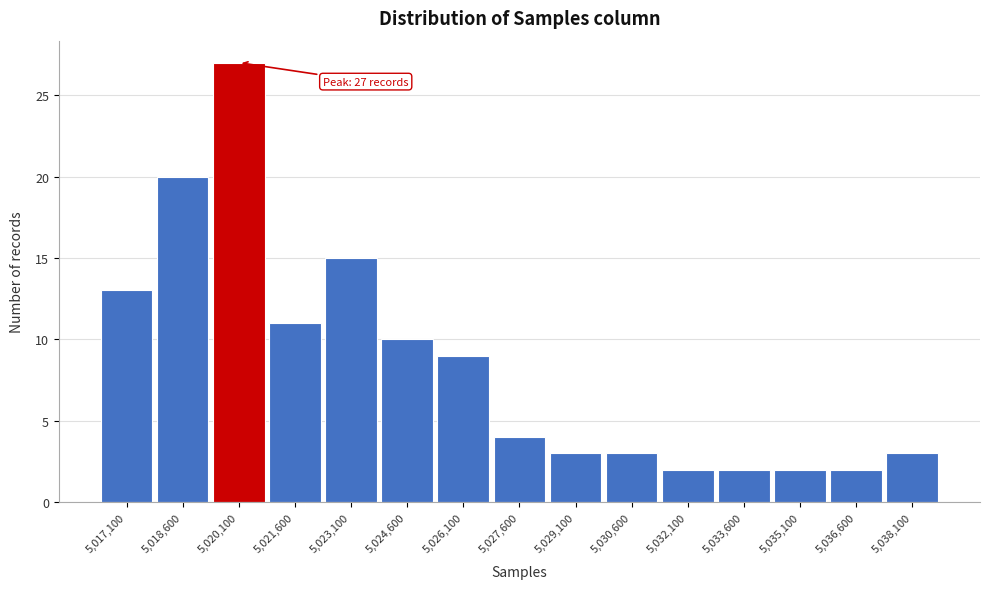

Reading right to left, list all the values displayed in this chart.

3	2	2	2	2	3	3	4	9	10	15	11	27	20	13